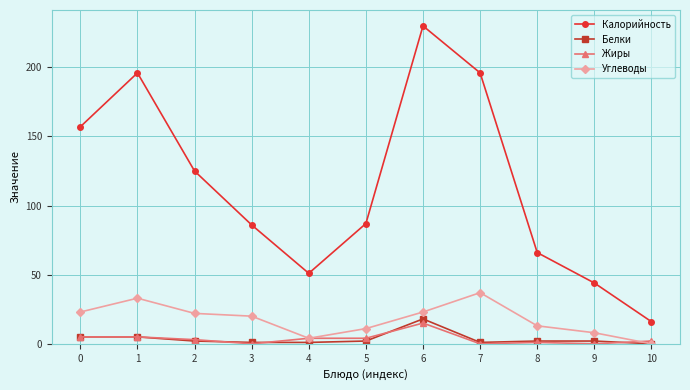

Which series changed the most between 2 and 7?

Калорийность